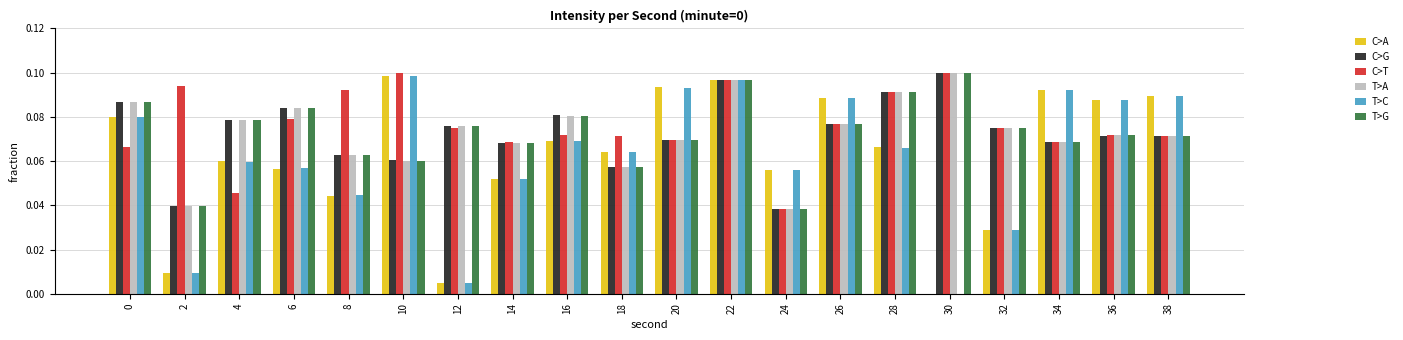

What is the sum of all T>C values?

1.2